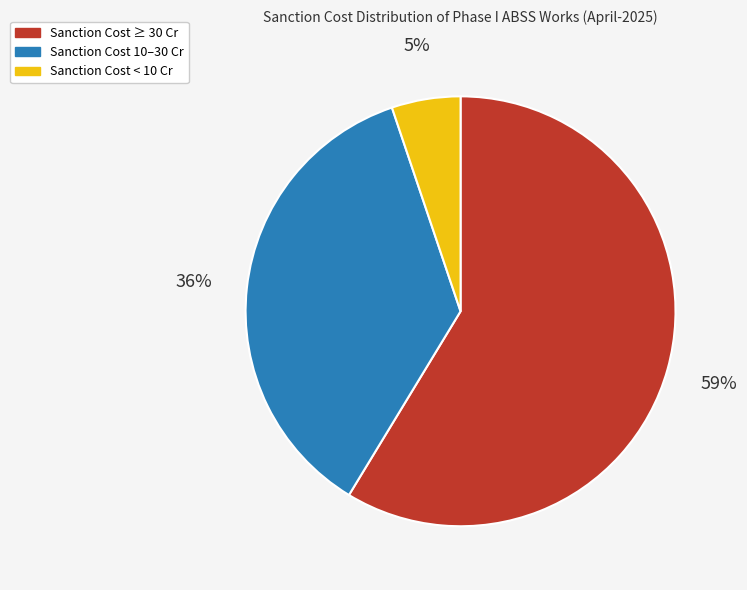

Between Sanction Cost 10–30 Cr and Sanction Cost ≥ 30 Cr, which is larger?

Sanction Cost ≥ 30 Cr